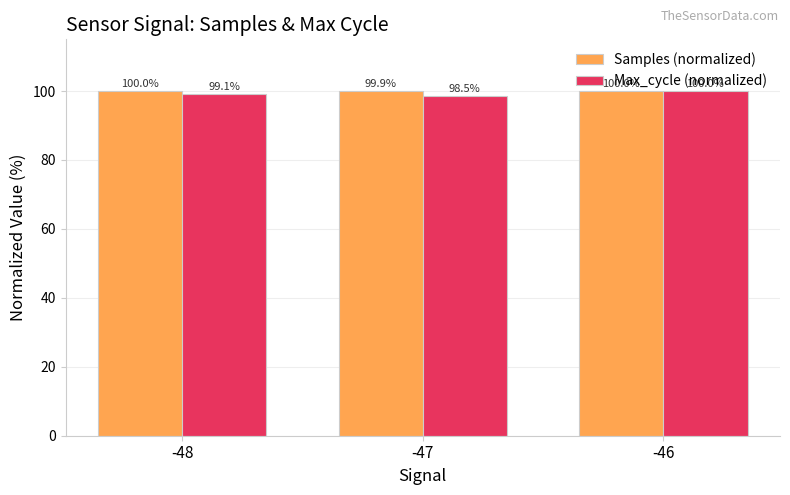

How many distinct data groups are displayed?

2